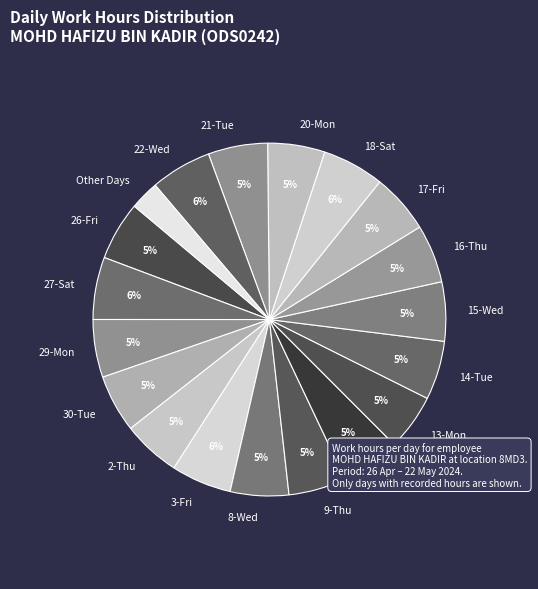

What is the smallest slice in the pie chart?

Other Days